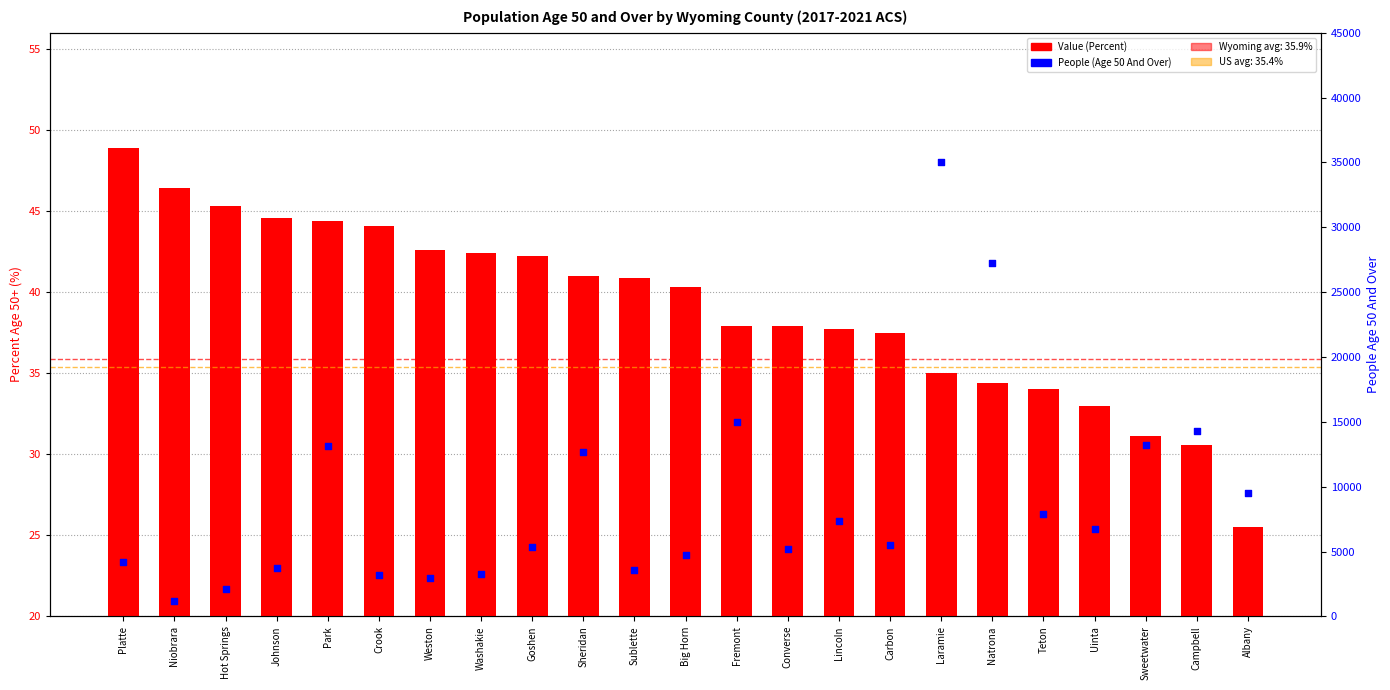

Which series has the largest Y range (max minus min)?

People (Age 50 And Over)